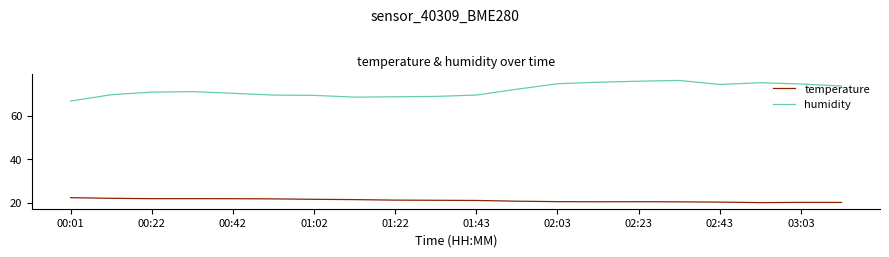

What is the minimum value for humidity?

66.6